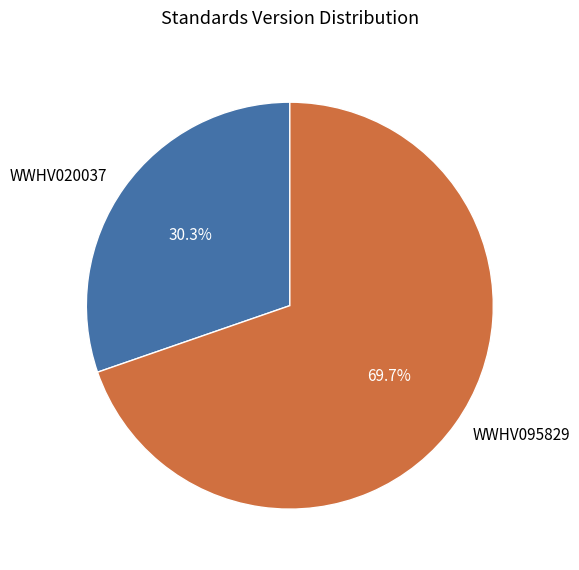

Count the number of slices in the pie.

2